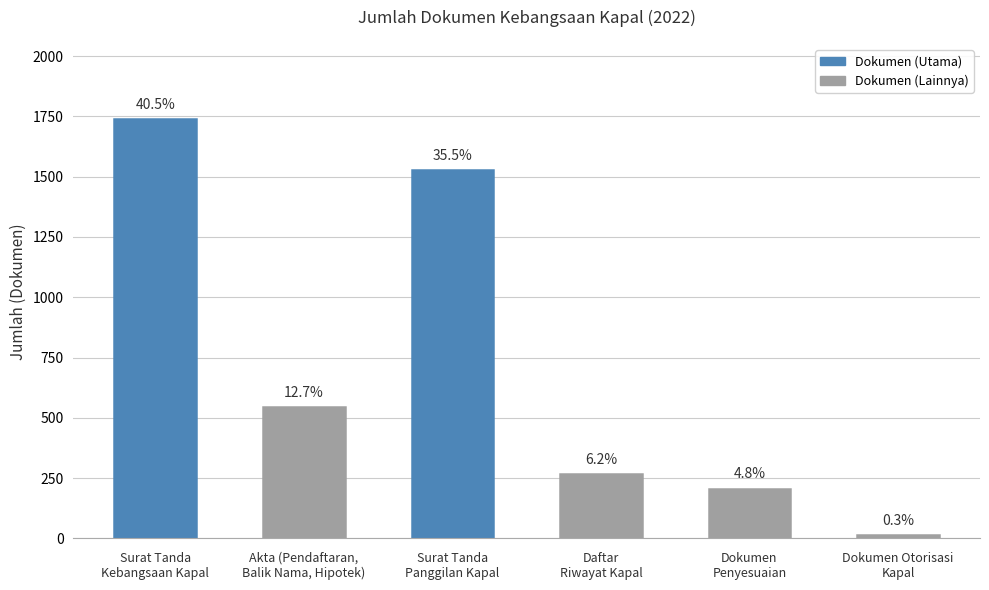

At which label does the data first exceed 544?

Surat Tanda
Kebangsaan Kapal